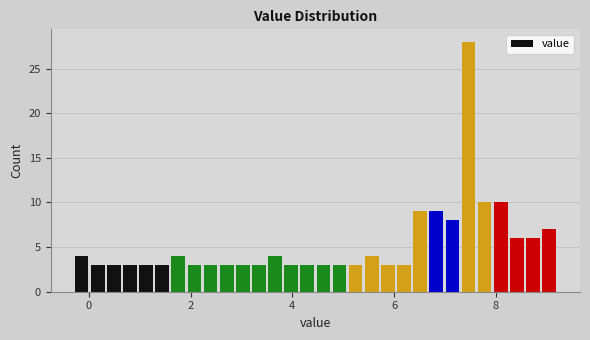

Around what value on the x-axis is the tallest bar? Give the approximate position of its centre, as read against the axis.

7.4